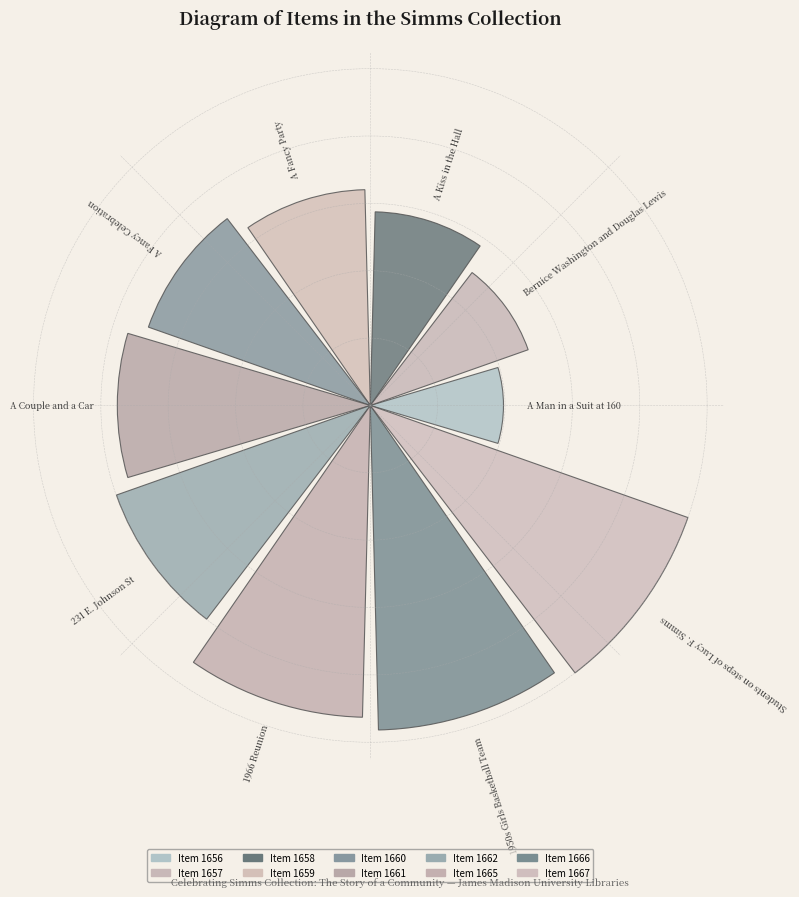

Does the chart contain any negative values?

No